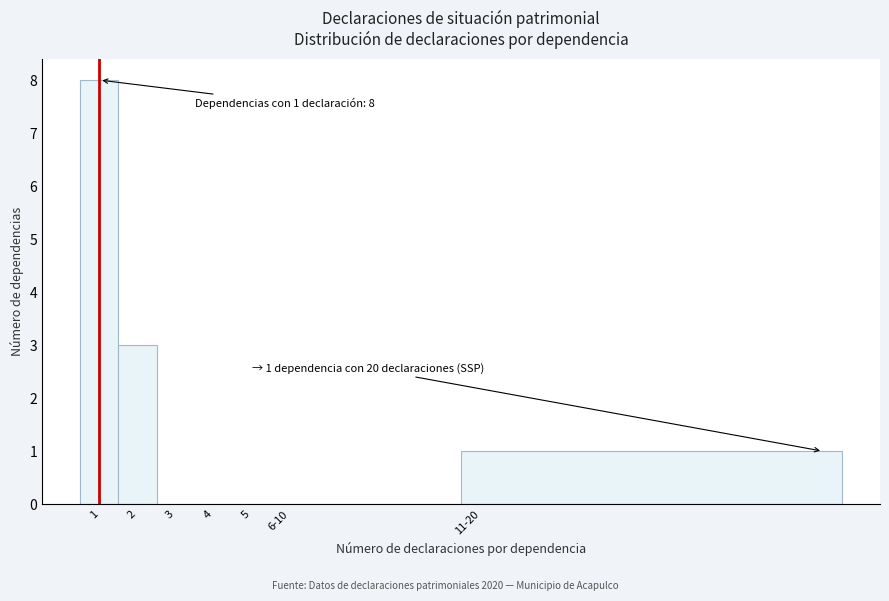

Reading right to left, list all the values displayed in this chart.

11-20=1	6-10=0	5=0	4=0	3=0	2=3	1=8